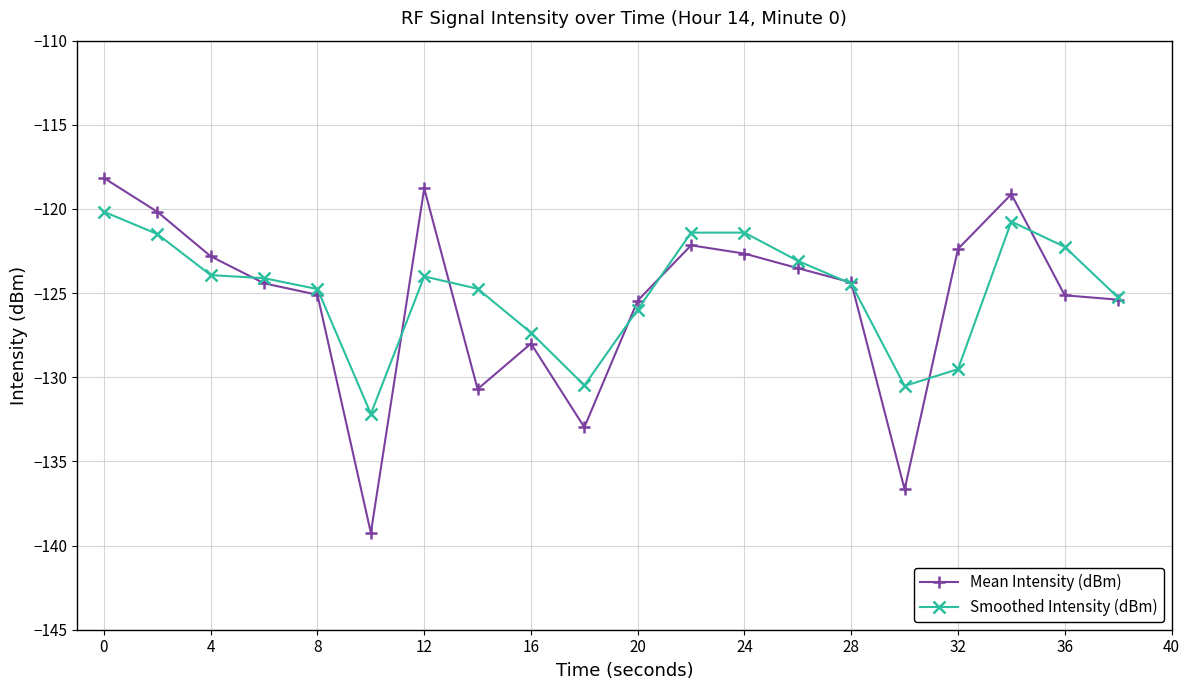

Which series has the largest total across all categories?

Smoothed Intensity (dBm)